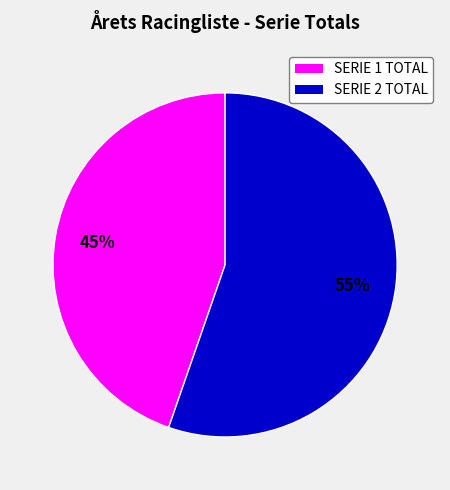

Rank the categories by value from highest to lowest.

SERIE 2 TOTAL, SERIE 1 TOTAL